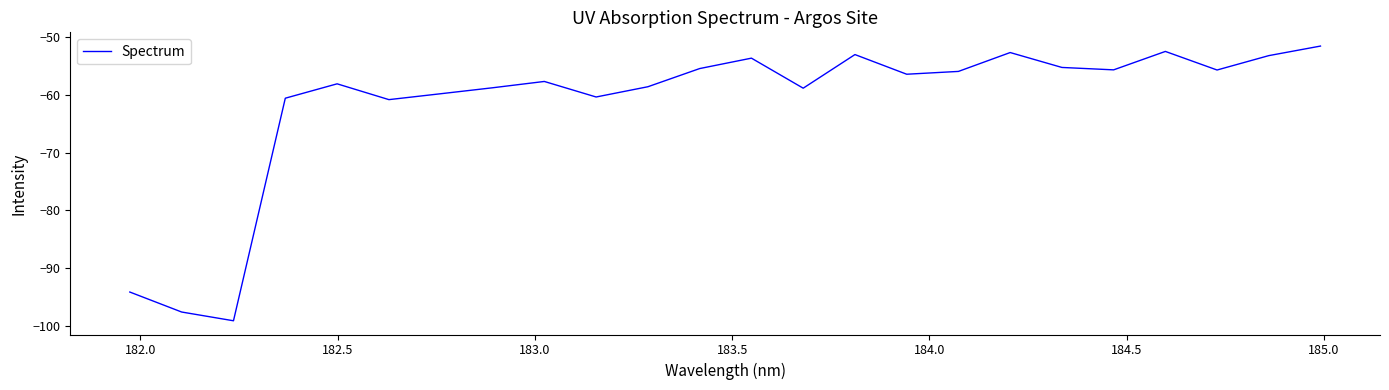

What is the minimum value shown in the chart?

-99.1